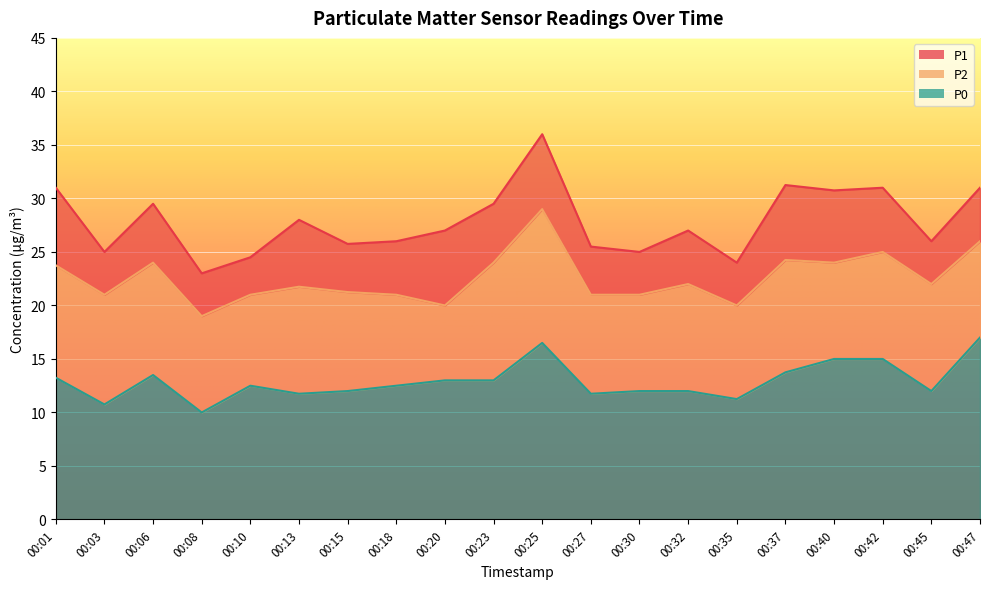

The value of P0 at 00:42 is 15.0. True or false?

True